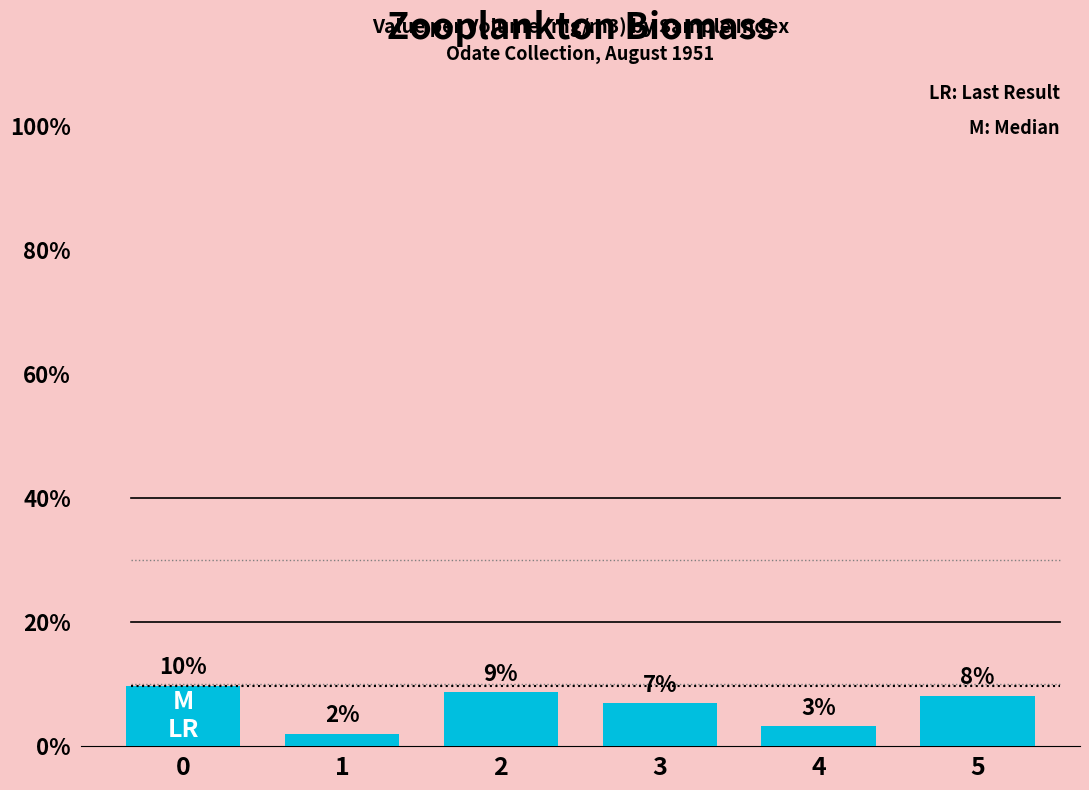

Reading left to right, extract all data points from this chart.

9.8	2.0	8.7	6.9	3.3	8.2